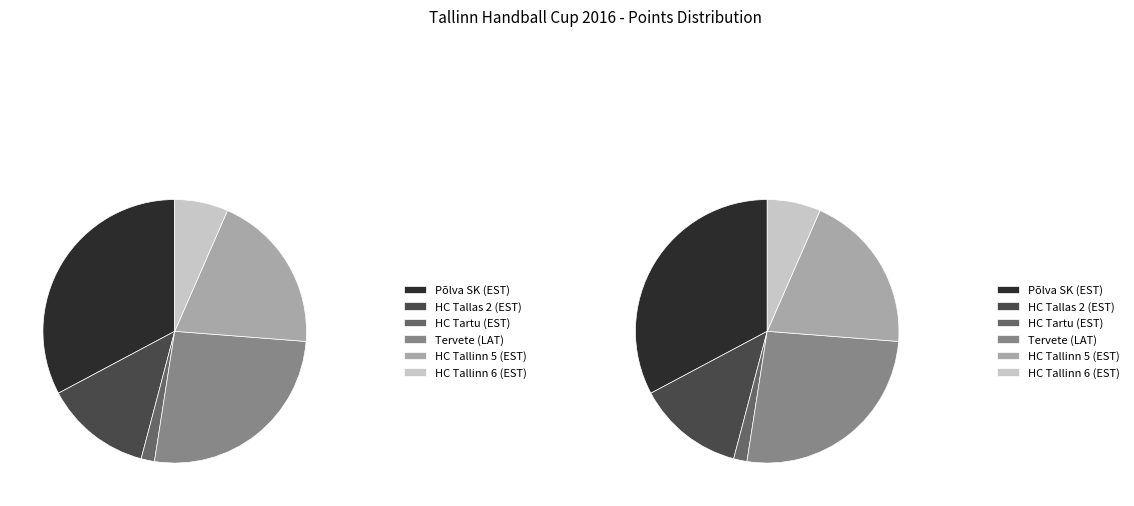

True or false: HC Tallas 2 (EST) accounts for 21% of the total.

False